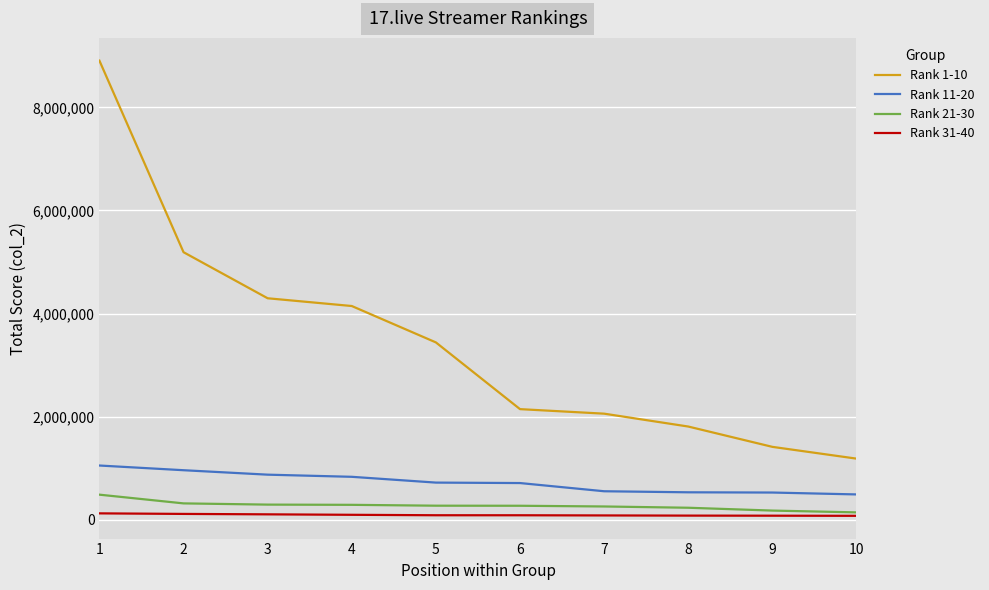

Which category has the highest value across all series?

1